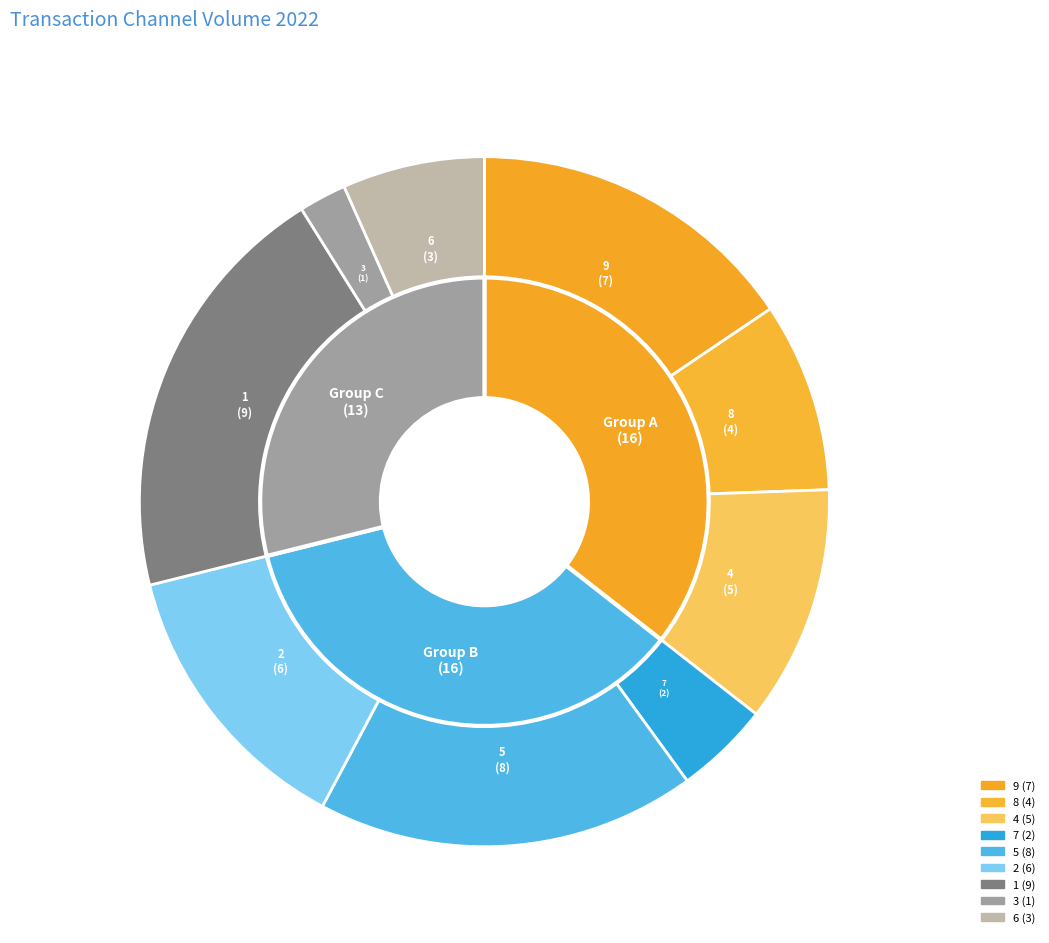

To the nearest percent, what portion does 8 represent?

9%